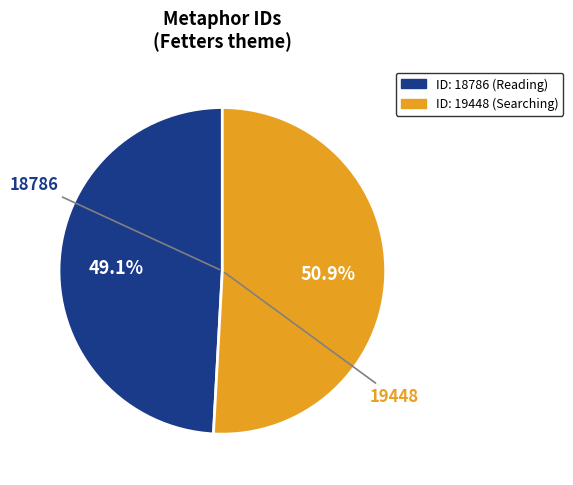

Count the number of slices in the pie.

2